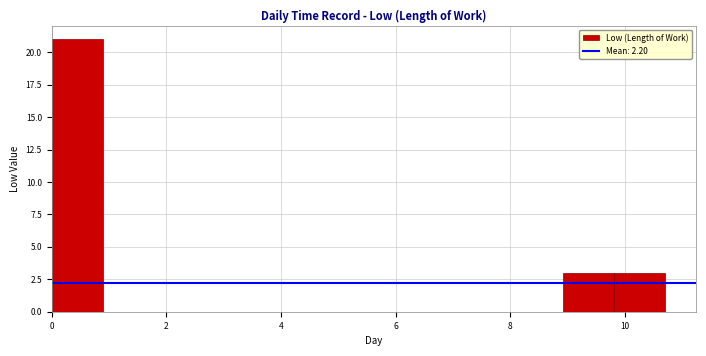

Reading left to right, transcribe this chart: for each bar, give the range it covers on the x-axis and its height. Neither the bar edges nor the heights are printed on the chart, so give them approximately, as read against the axes.

0.0 to 0.8: 21
0.8 to 1.8: 0
1.8 to 2.6: 0
2.6 to 3.6: 0
3.6 to 4.4: 0
4.4 to 5.4: 0
5.4 to 6.2: 0
6.2 to 7.2: 0
7.2 to 8.0: 0
8.0 to 9.0: 0
9.0 to 9.8: 3
9.8 to 10.8: 3